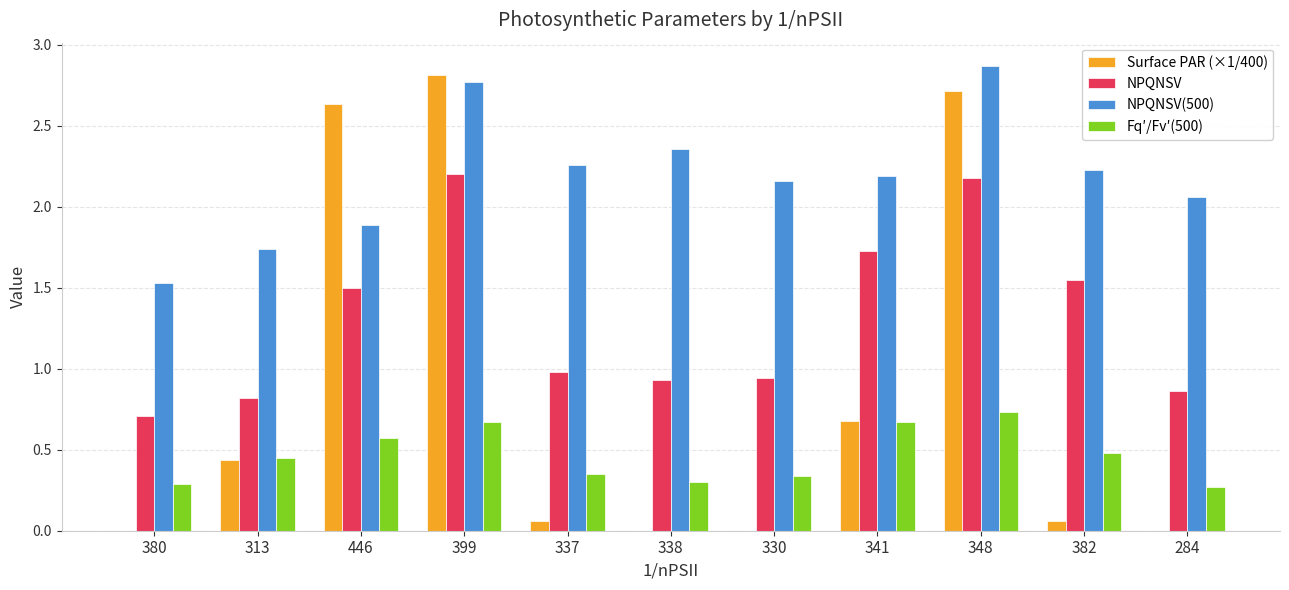

What is the highest value of the Fq′/Fv′(500) series?

0.7